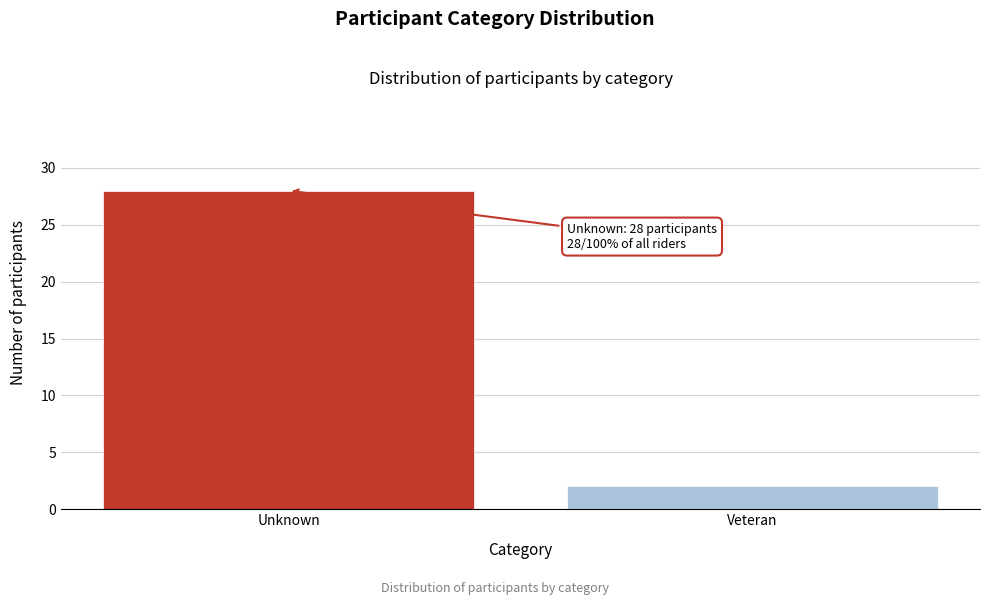

Reading left to right, extract all data points from this chart.

28	2